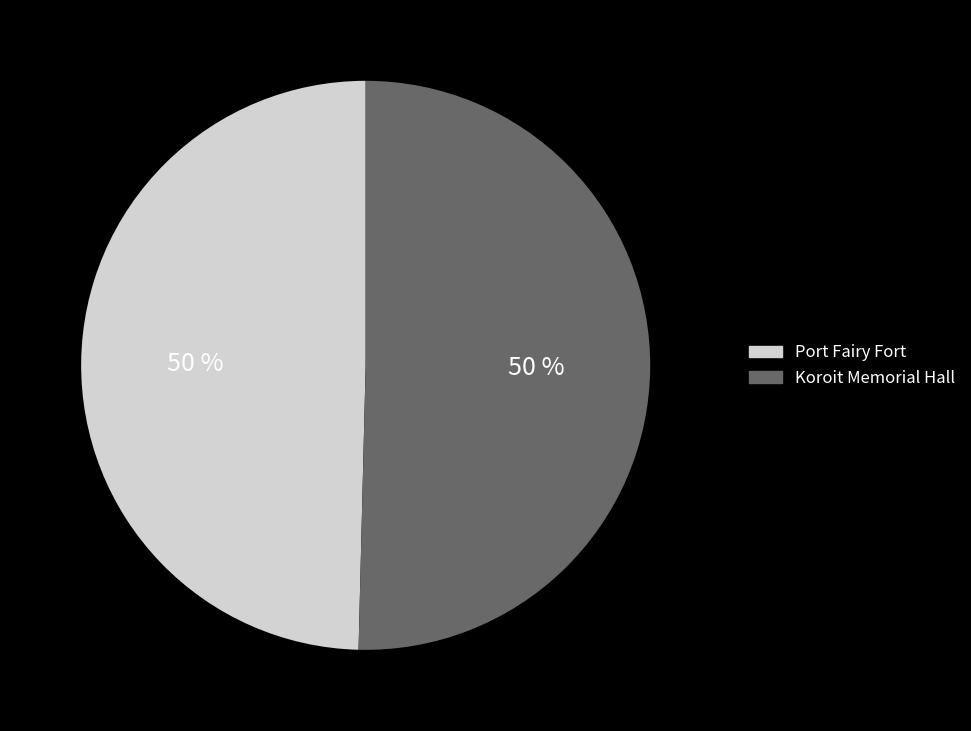

What percentage is the Port Fairy Fort slice, to the nearest percent?

50%